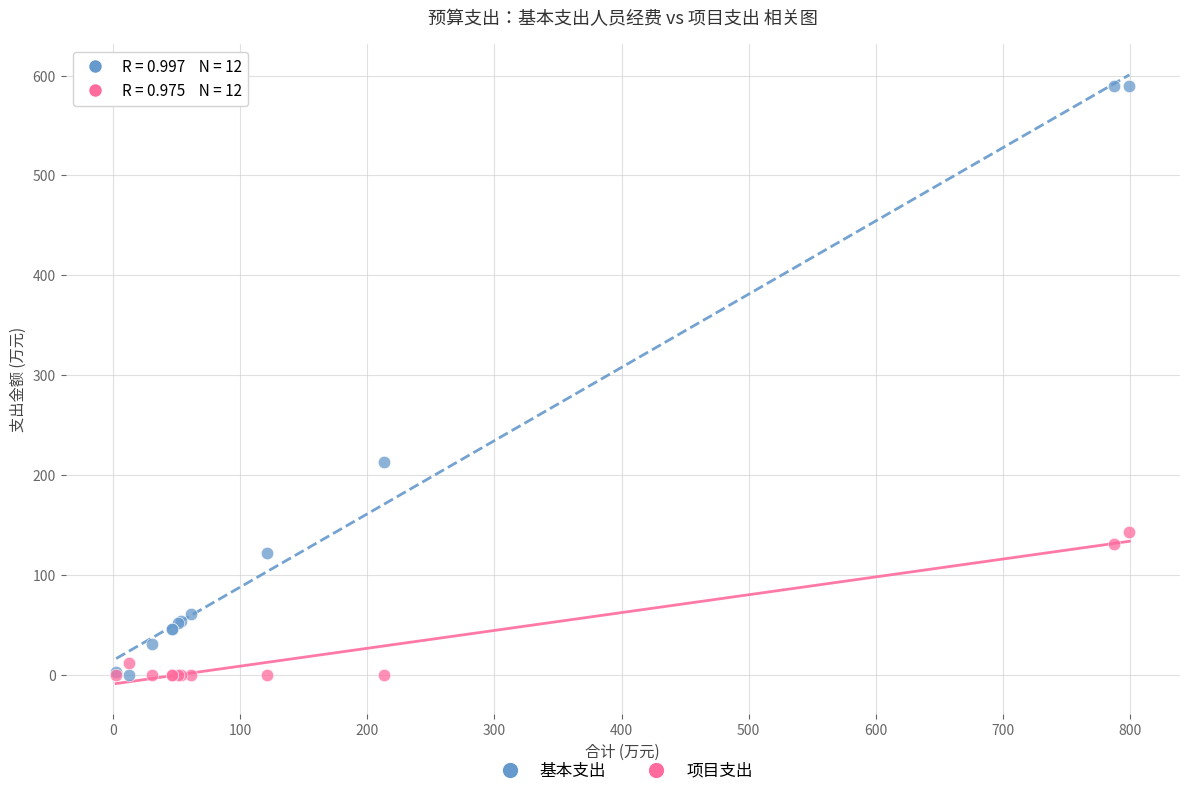

Which series contains the highest Y value?

基本支出